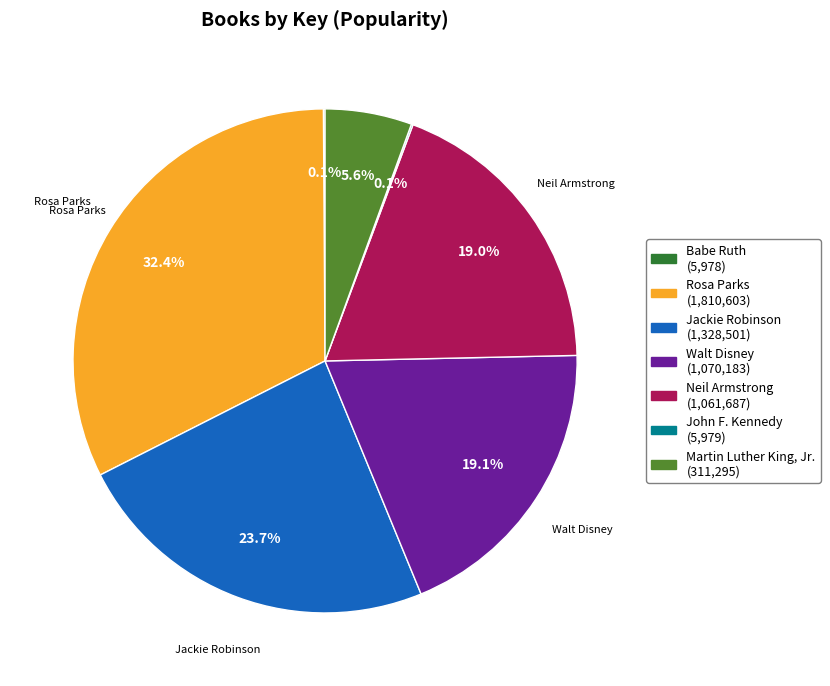

To the nearest percent, what portion does Walt Disney represent?

19%